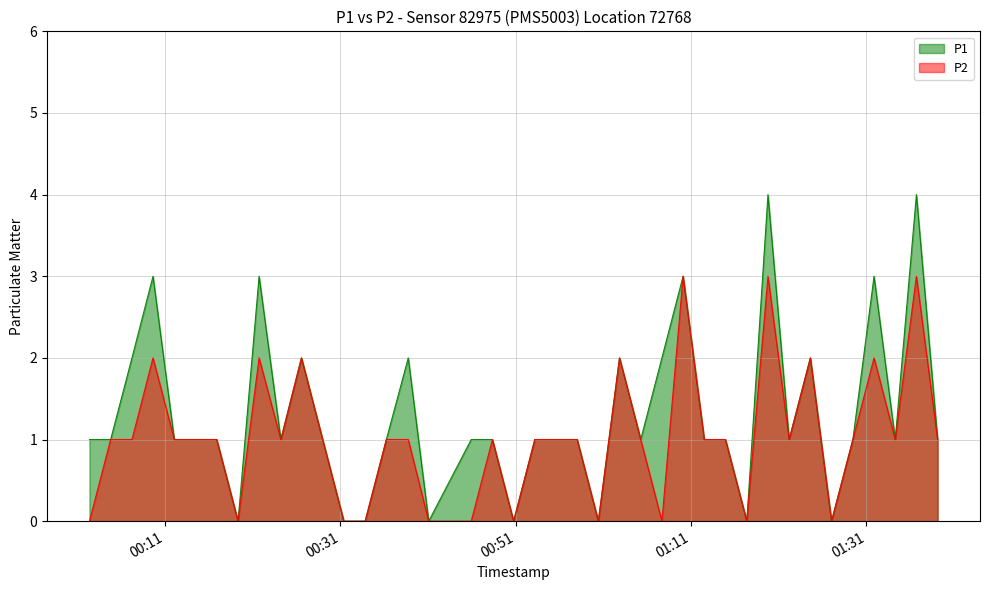

Between 2024-03-02T00:02:22 and 2024-03-02T00:04:47, which is larger?

2024-03-02T00:02:22